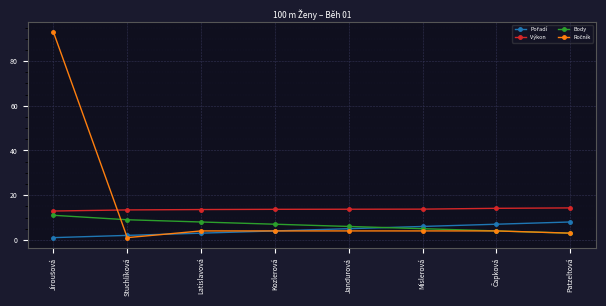

What is the label of the 1st point from the right?

Patzeltová